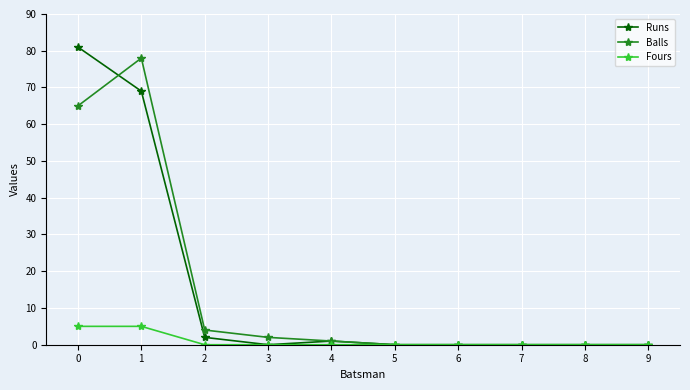

The Balls series shows 26 at 8. True or false?

False